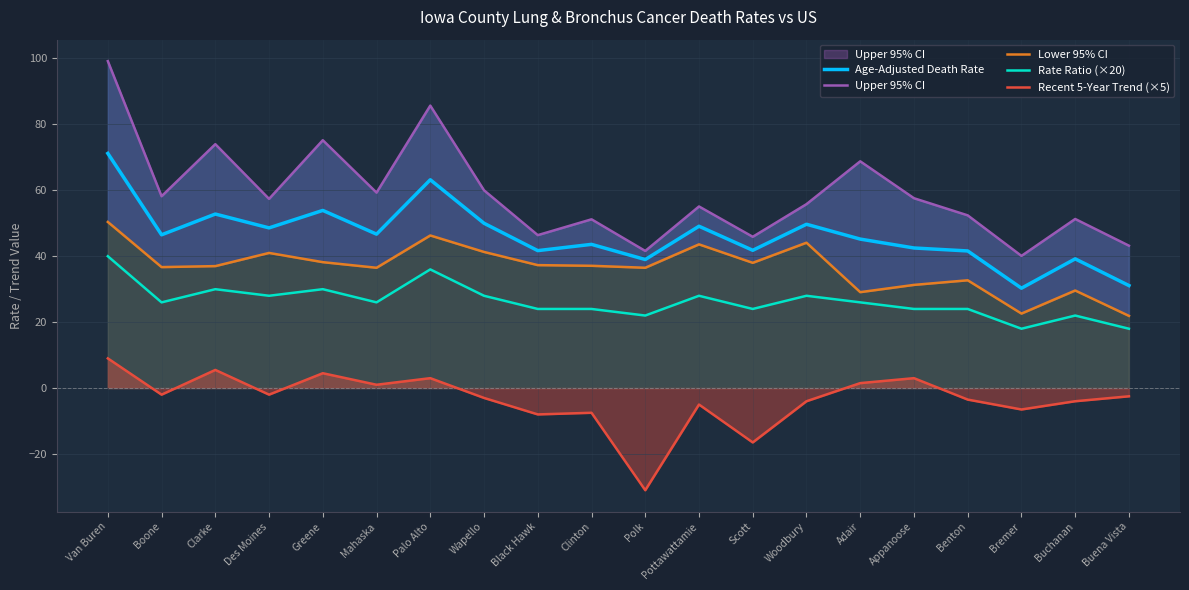

What is the spread (max minus min) of values at Buena Vista?

45.7